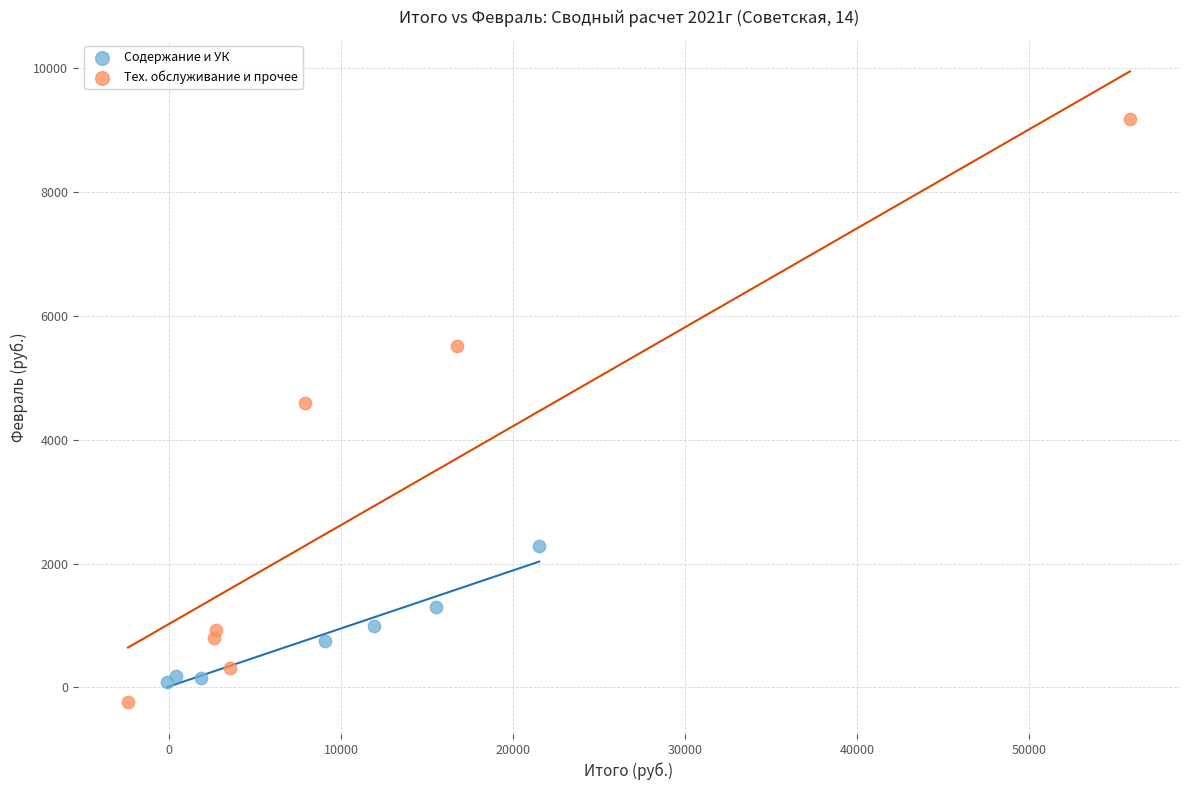

Which series has the widest spread of Y values?

Тех. обслуживание и прочее